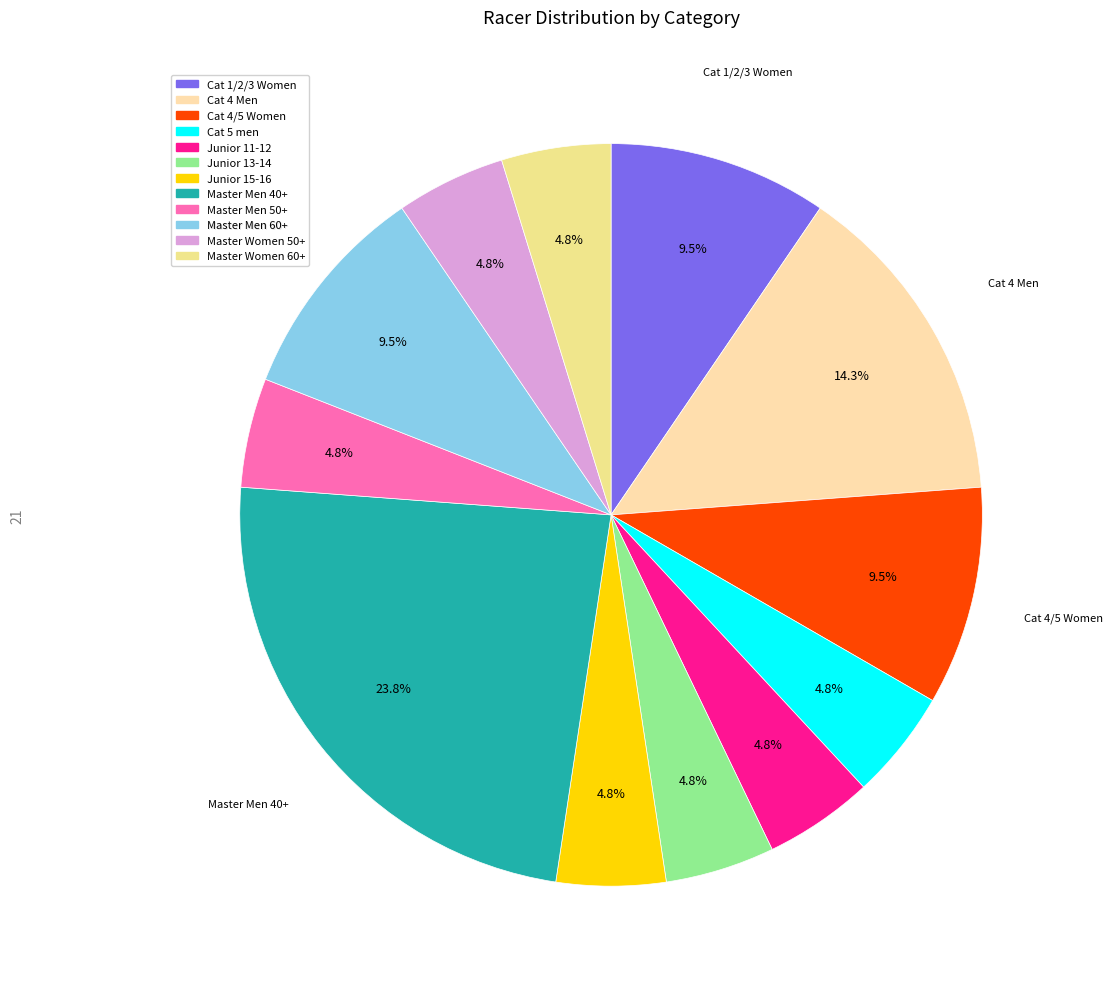

Rank the categories by value from highest to lowest.

Master Men 40+, Cat 4 Men, Cat 1/2/3 Women, Cat 4/5 Women, Master Men 60+, Cat 5 men, Junior 11-12, Junior 13-14, Junior 15-16, Master Men 50+, Master Women 50+, Master Women 60+